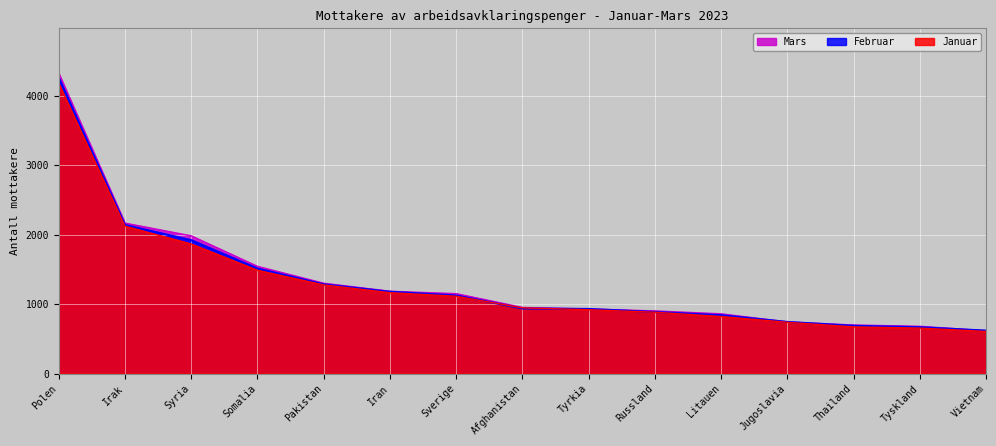

Between Polen and Irak, which series saw the biggest shift?

Mars